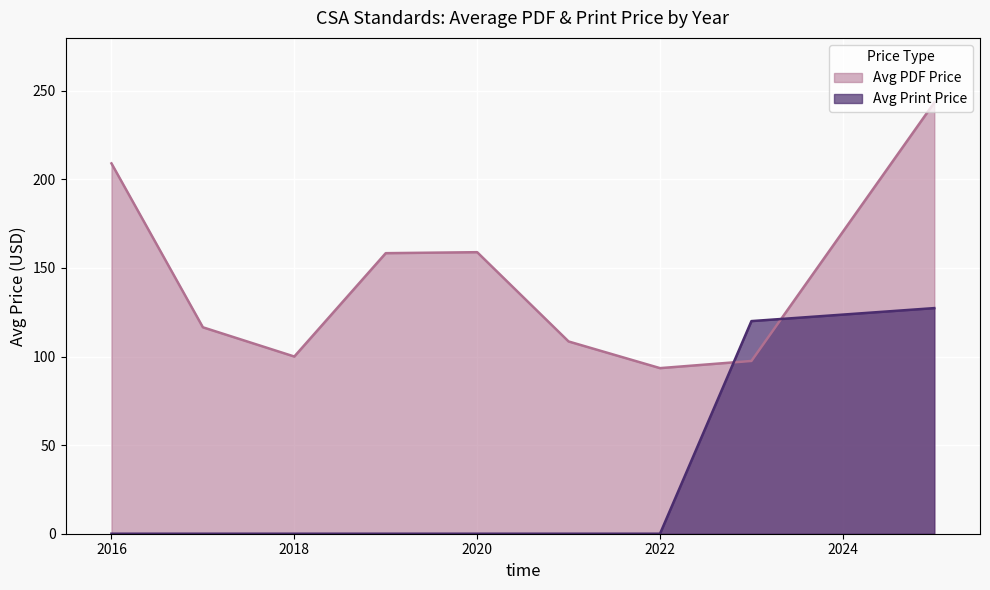

Is the value of Avg Print Price at 2022 greater than the value of Avg PDF Price at 2022?

No